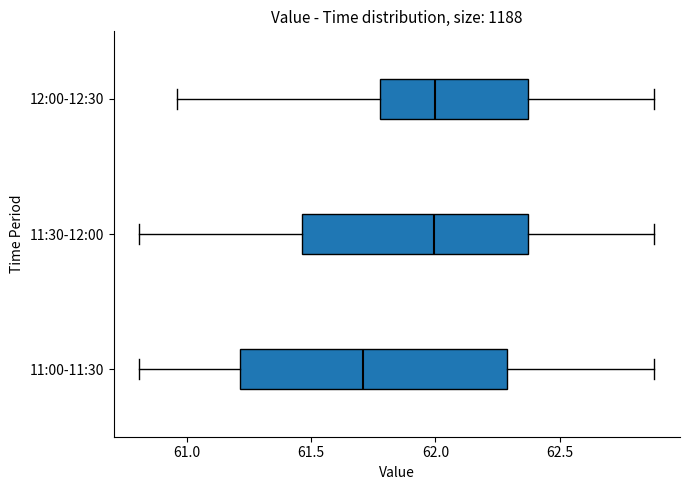

Comparing the boxes themselves (not the whiskers), which one is the widest?

11:00-11:30